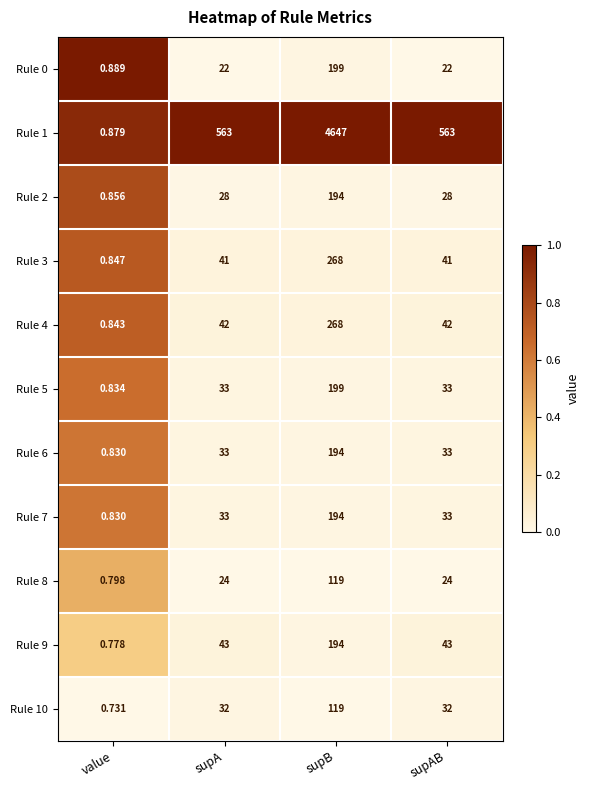

What is the difference between the highest and lowest values at supAB?

541.0